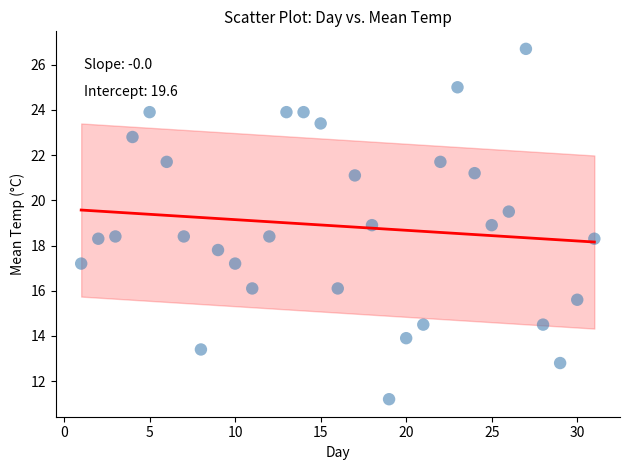

What is the range of Y values (max minus min)?

15.5